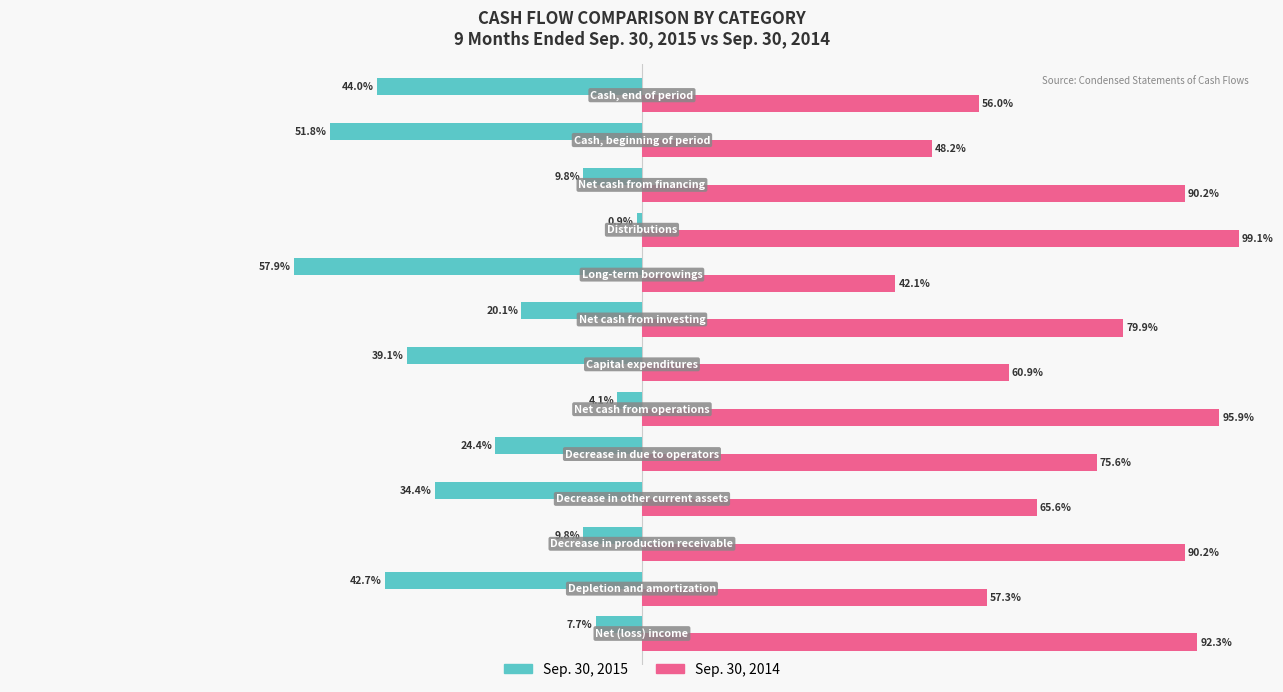

Rank the series by their average value, from highest to lowest.

Sep. 30, 2014, Sep. 30, 2015